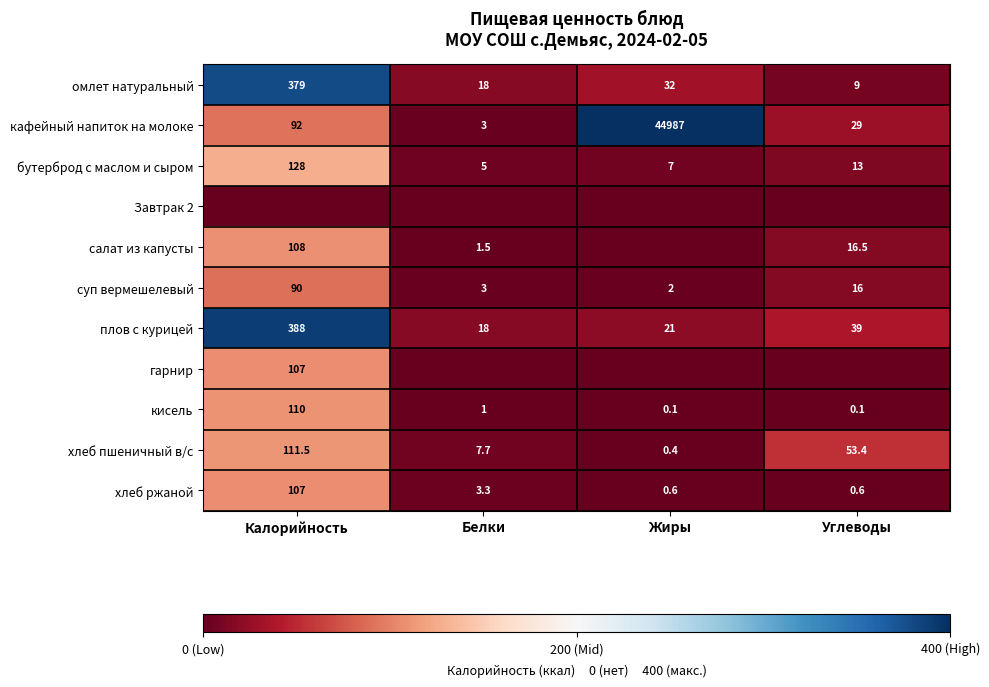

How many categories are shown in the chart?

4